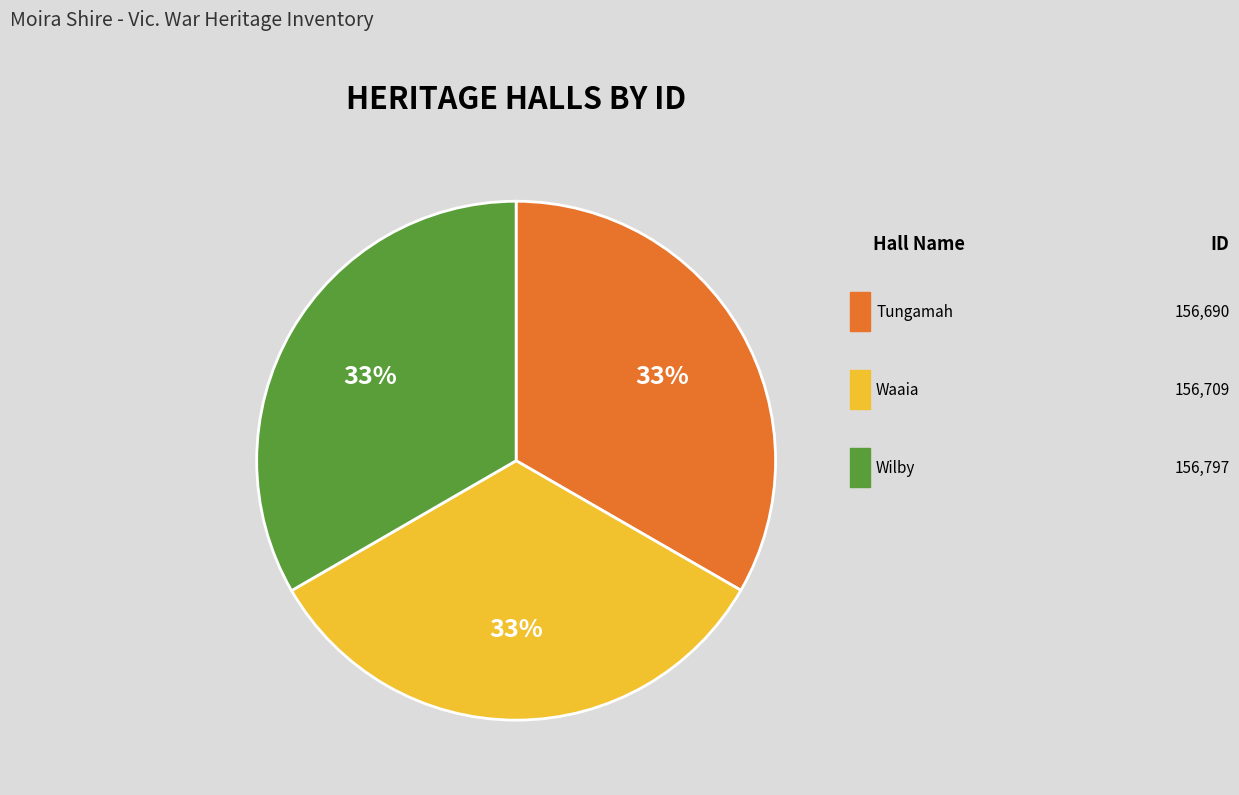

Does any single category account for the majority?

No